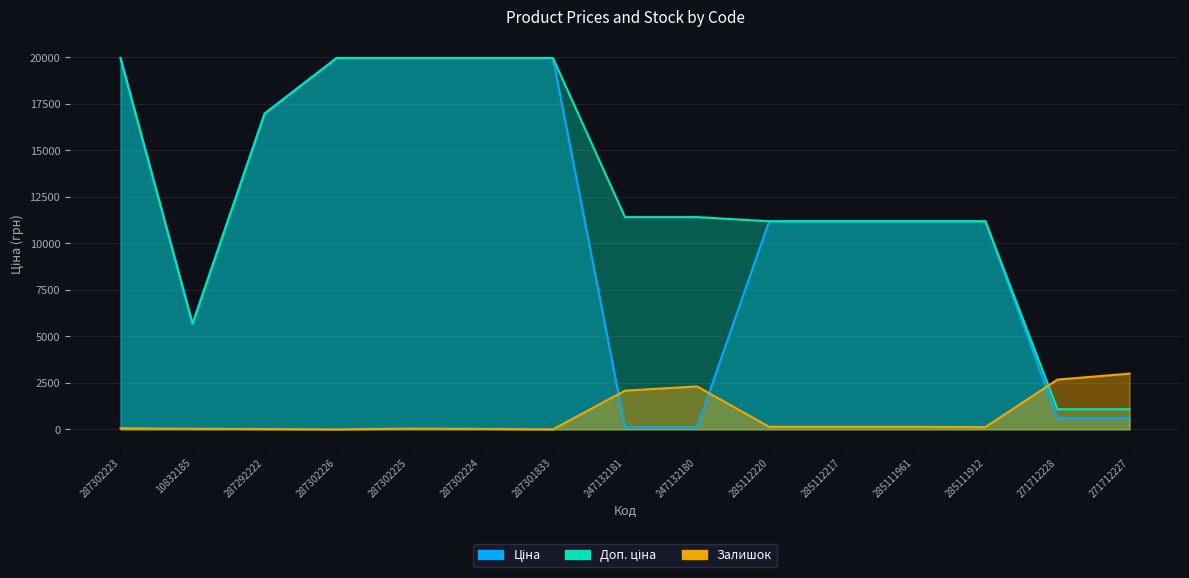

What is the difference between the Доп. ціна values at 285111961 and 287302225?

8776.0